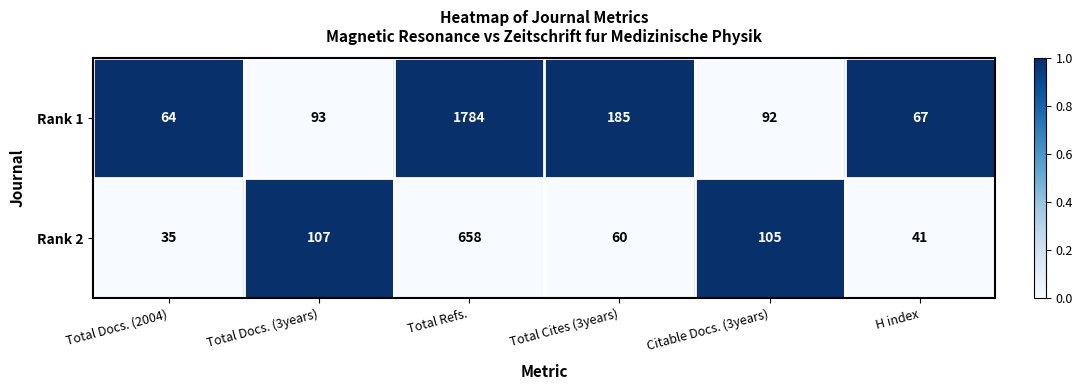

How many categories are shown in the chart?

6